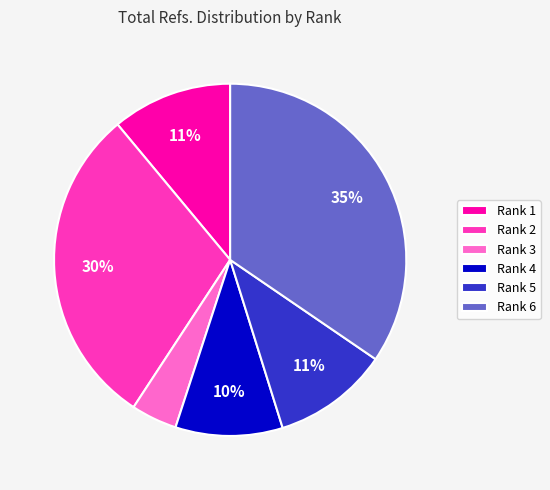

Is it true that Rank 5 is 11% of the pie?

True